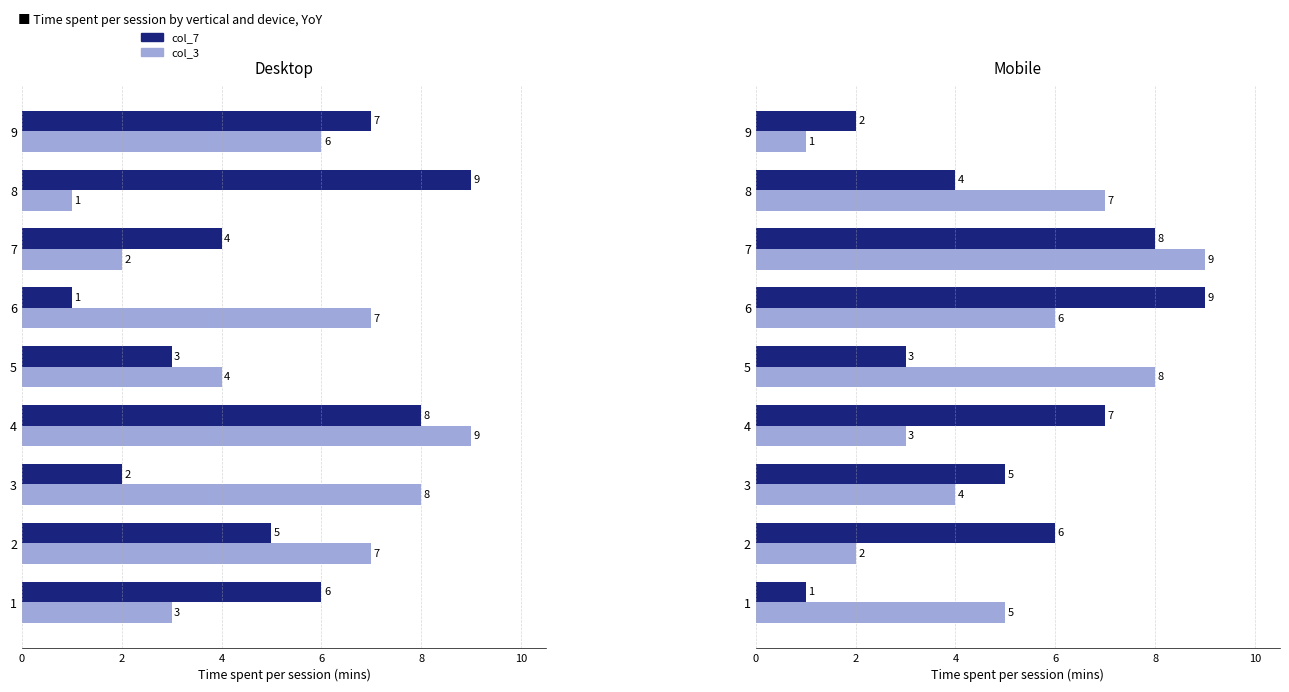

Does the chart contain stacked bars?

No